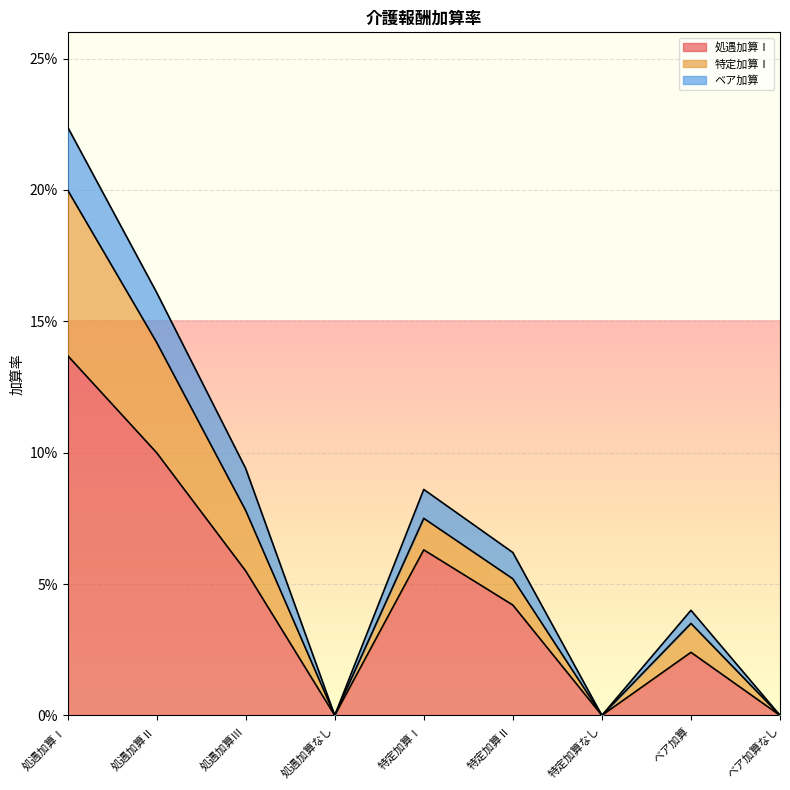

What are all the series names shown in the legend?

処遇加算Ⅰ, 特定加算Ⅰ, ベア加算